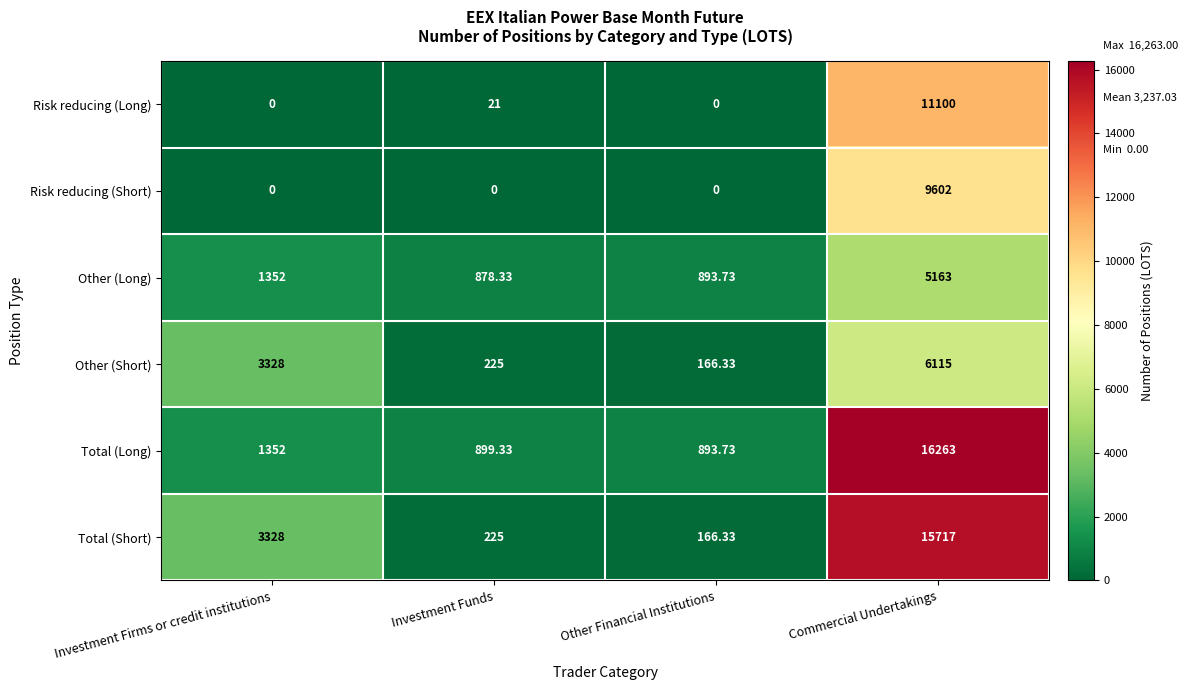

What is the total value across all series at Investment Funds?

2248.7